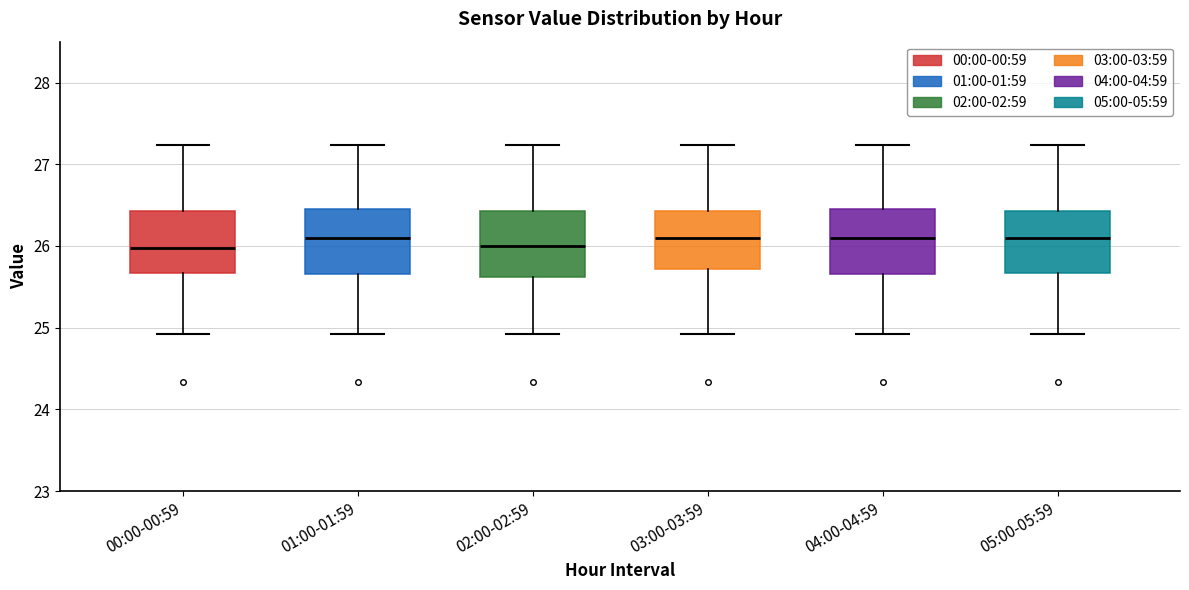

Reading left to right, transcribe this box plot: for each box, give where its median line is, the range the box spans, and where its two whiskers end, as read against the y-axis. The values are not printed on the chart, so give them approximately, as read against the axis.

00:00-00:59: median 26.0, box 25.7 to 26.4, whiskers 24.9 to 27.2
01:00-01:59: median 26.1, box 25.7 to 26.5, whiskers 24.9 to 27.2
02:00-02:59: median 26.0, box 25.6 to 26.4, whiskers 24.9 to 27.2
03:00-03:59: median 26.1, box 25.7 to 26.4, whiskers 24.9 to 27.2
04:00-04:59: median 26.1, box 25.7 to 26.5, whiskers 24.9 to 27.2
05:00-05:59: median 26.1, box 25.7 to 26.4, whiskers 24.9 to 27.2